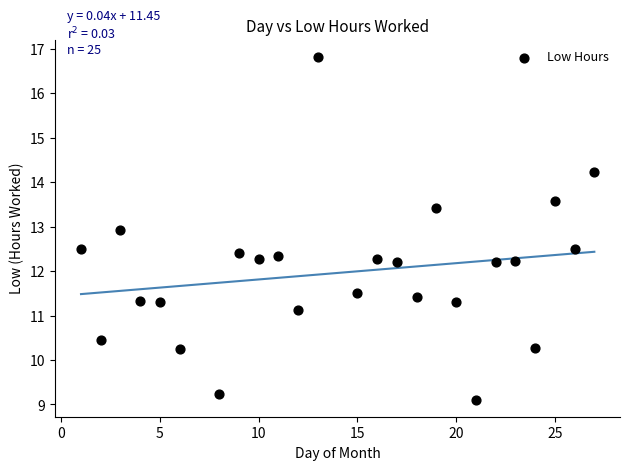

What is the range of X values (max minus min)?

26.0